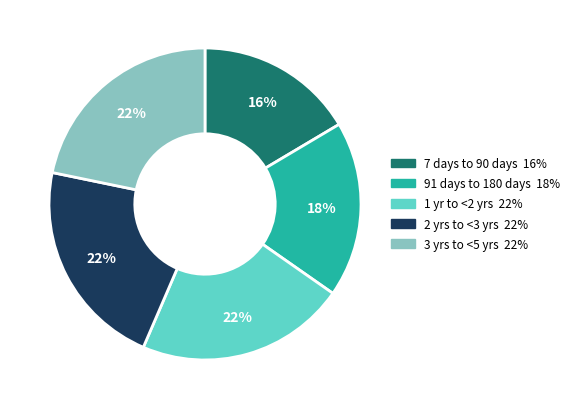

Does any single category account for the majority?

No